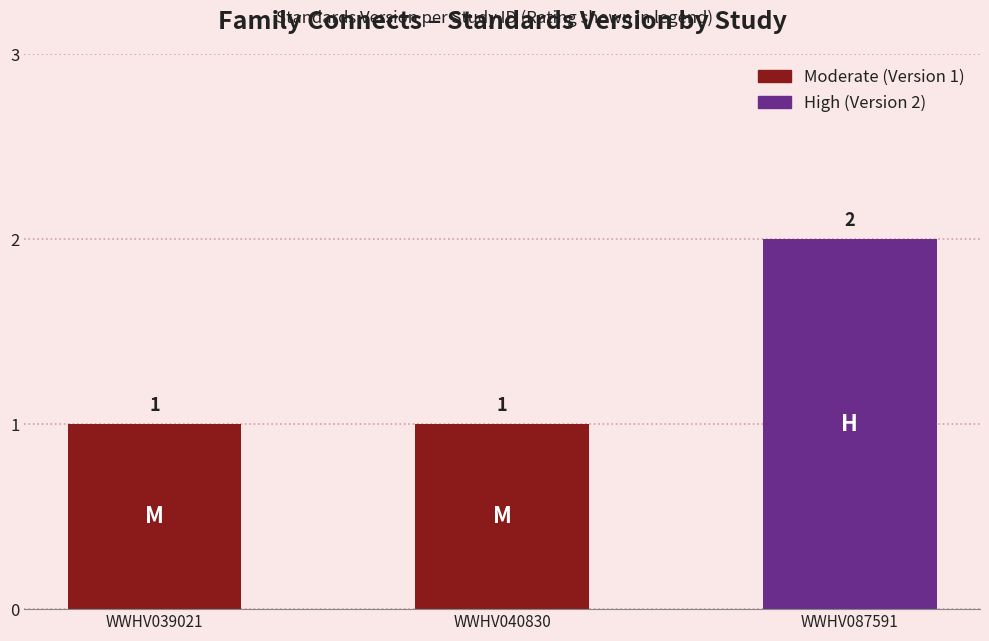

Which has a higher value, WWHV039021 or WWHV087591?

WWHV087591